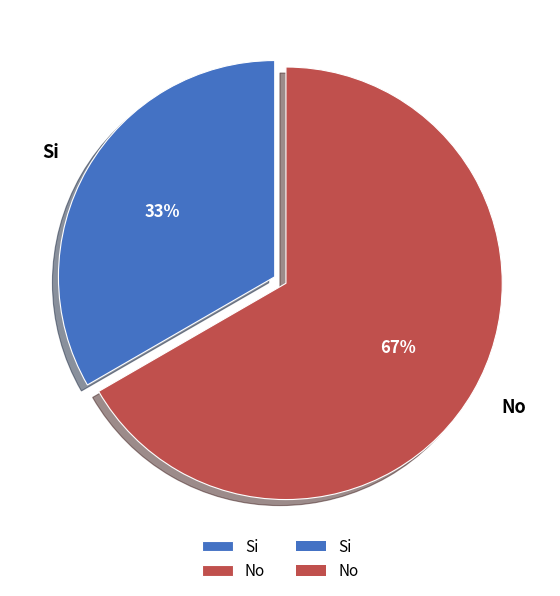

Which category has the smallest portion of the pie?

Si